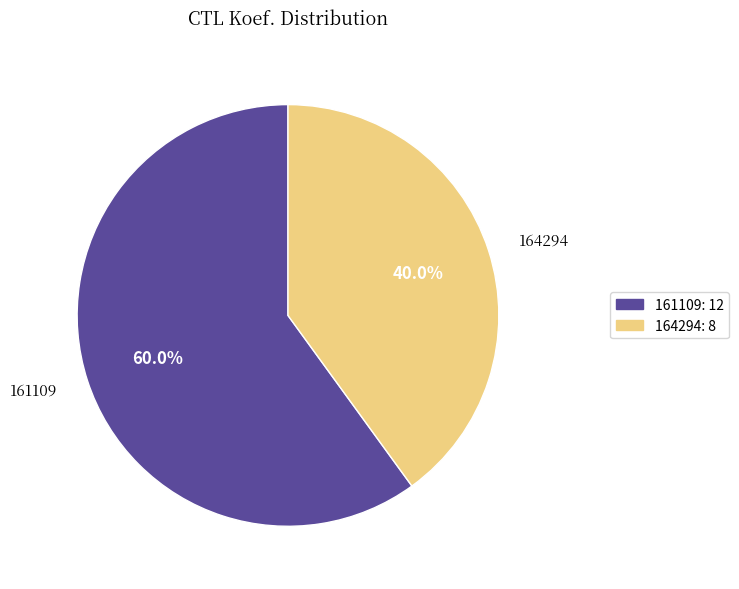

What percentage is the 164294 slice, to the nearest percent?

40%